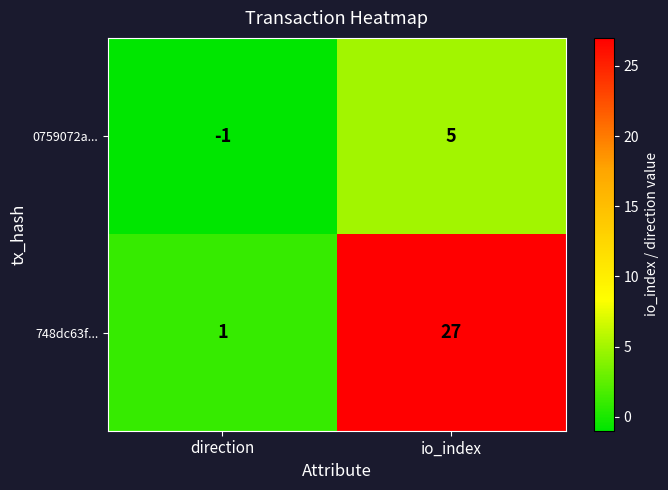

List the series in order of their overall mean, lowest first.

0759072a..., 748dc63f...